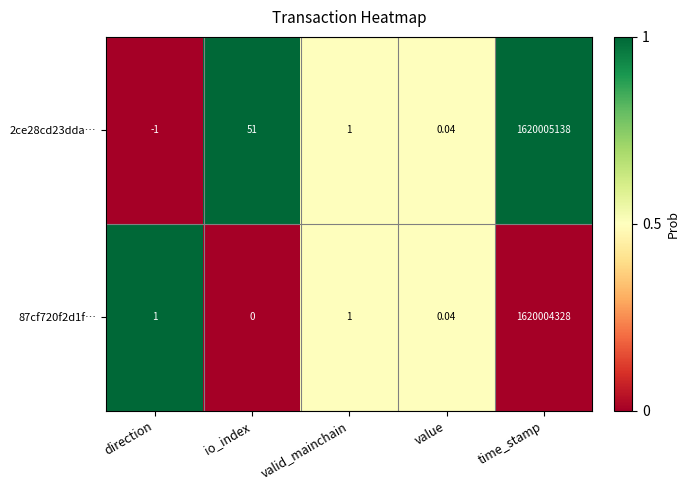

Where is 2ce28cd23dda… nearest to the value 810002568?

io_index